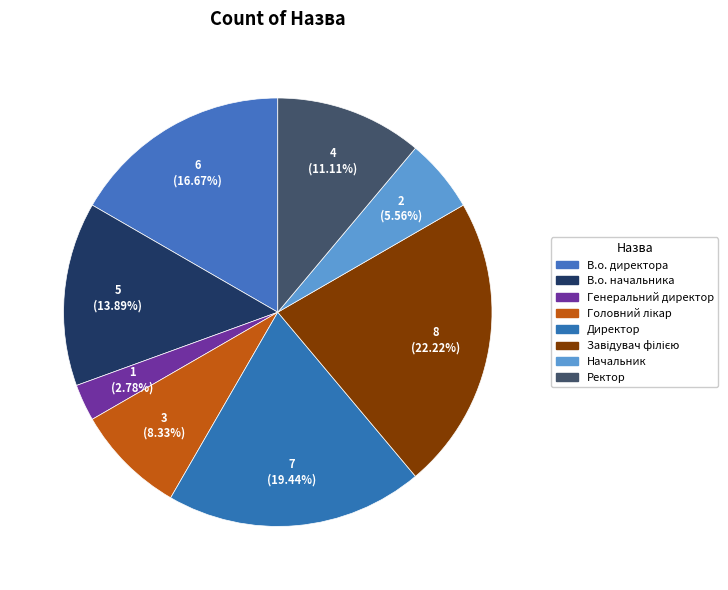

To the nearest percent, what portion does Ректор represent?

11%